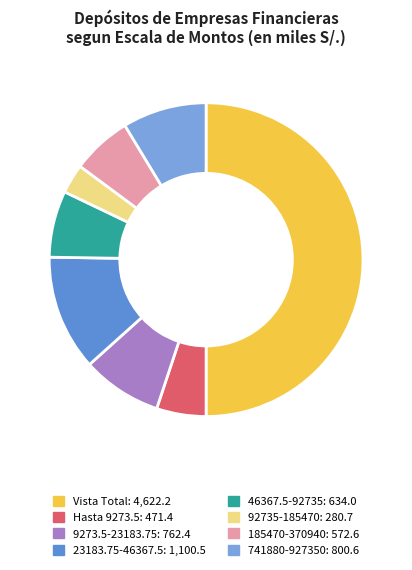

Which category has the biggest portion of the pie?

Vista Total